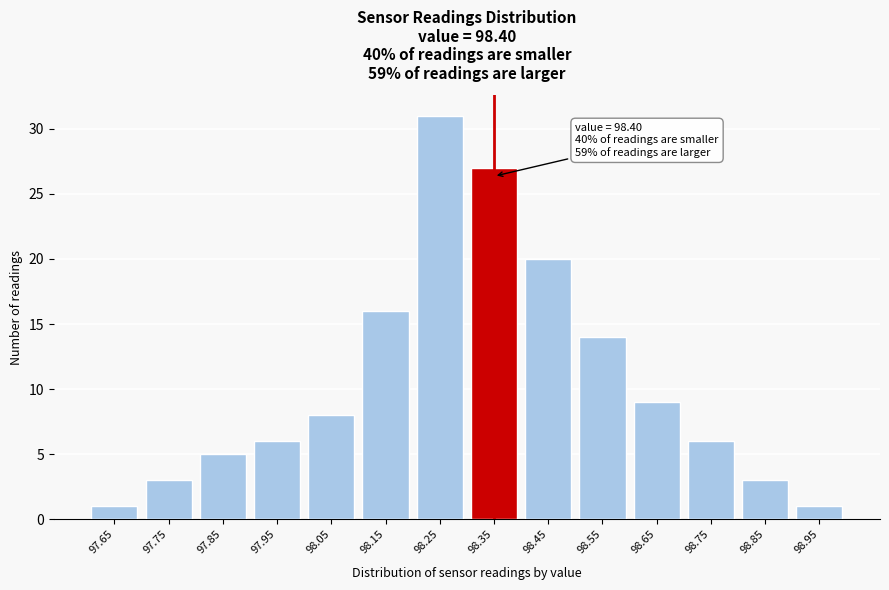

Reading left to right, list all the values displayed in this chart.

1	3	5	6	8	16	31	27	20	14	9	6	3	1